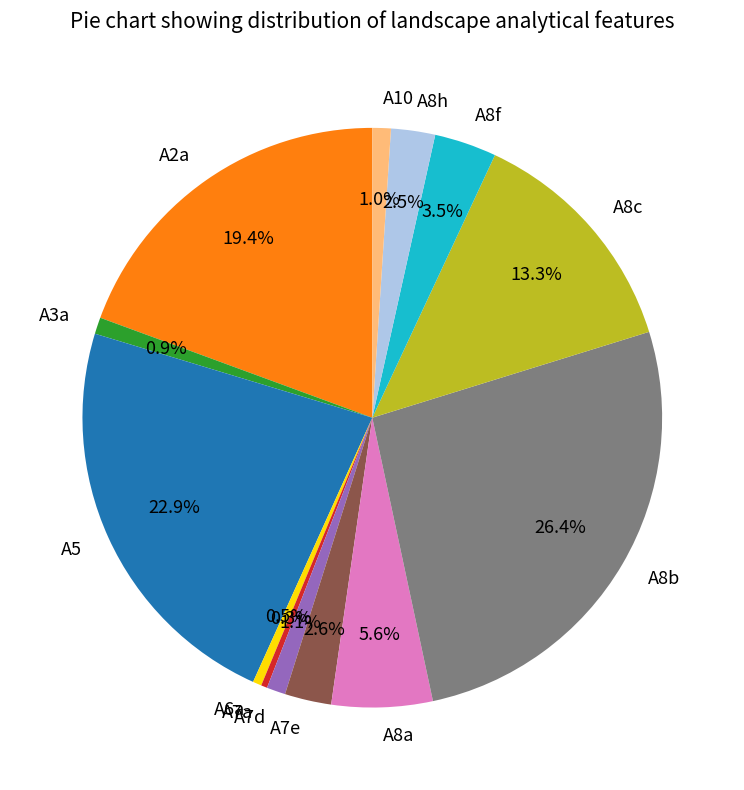

Count the number of slices in the pie.

13